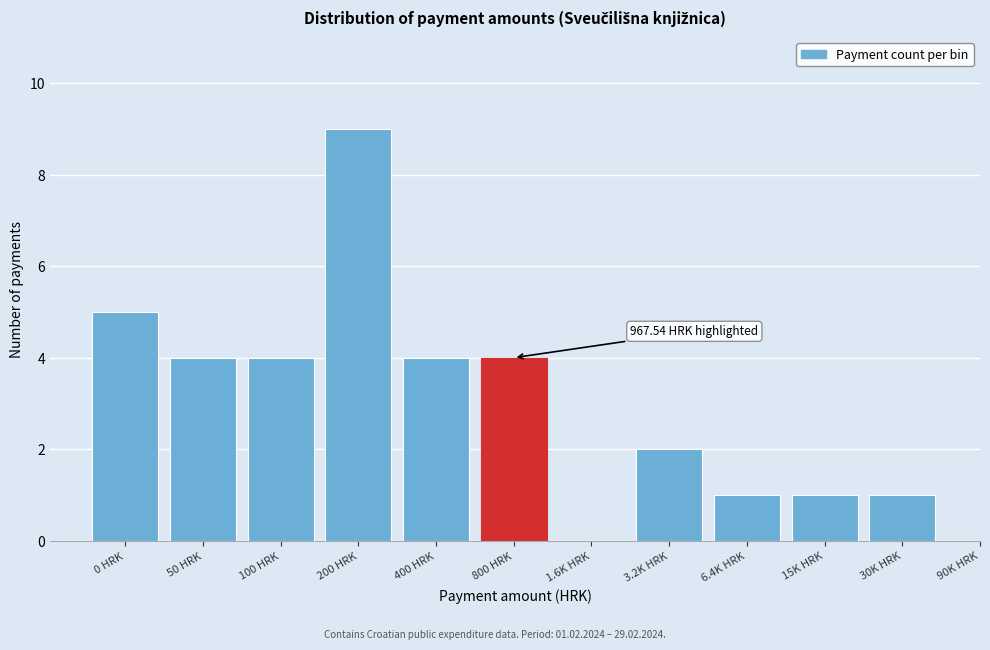

Reading left to right, transcribe all the data shown in this chart.

0 HRK=5	50 HRK=4	100 HRK=4	200 HRK=9	400 HRK=4	800 HRK=4	1.6K HRK=0	3.2K HRK=2	6.4K HRK=1	15K HRK=1	30K HRK=1